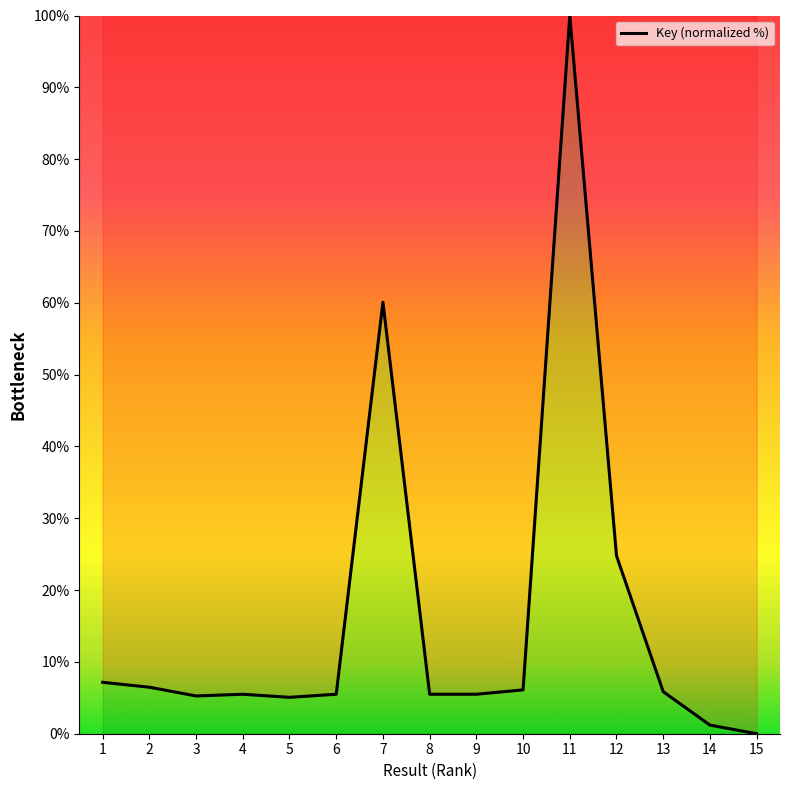

Does the chart have visible grid lines?

No